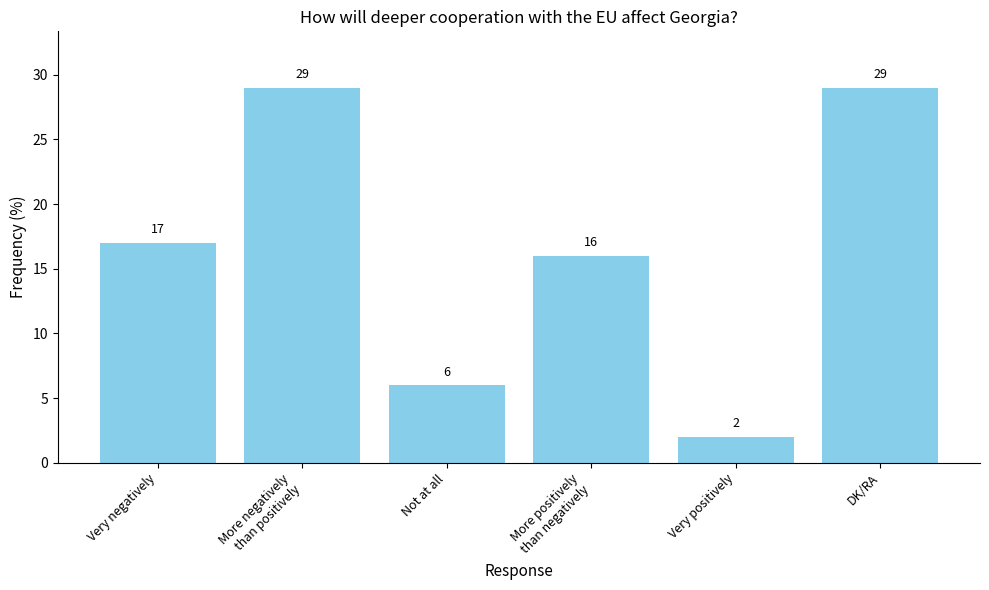

What is the difference between the values at More positively
than negatively and More negatively
than positively?

13